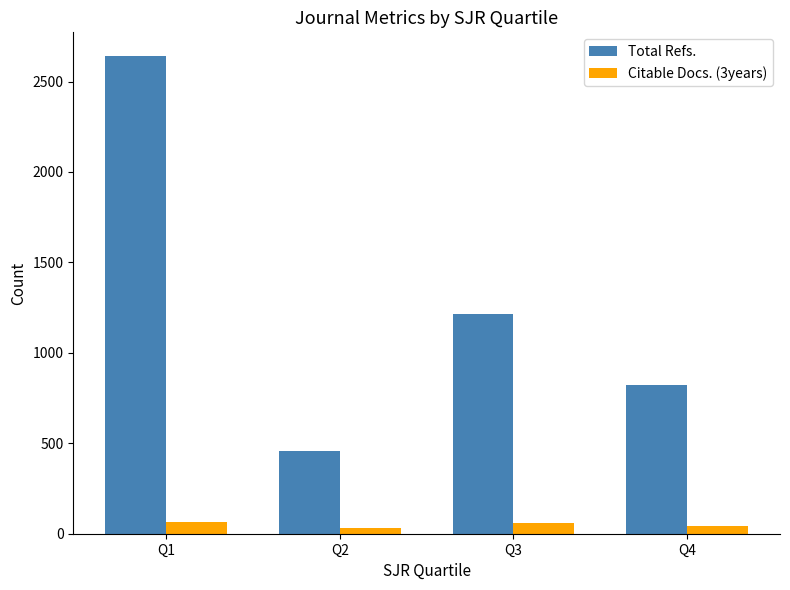

At which label does Total Refs. reach its peak?

Q1